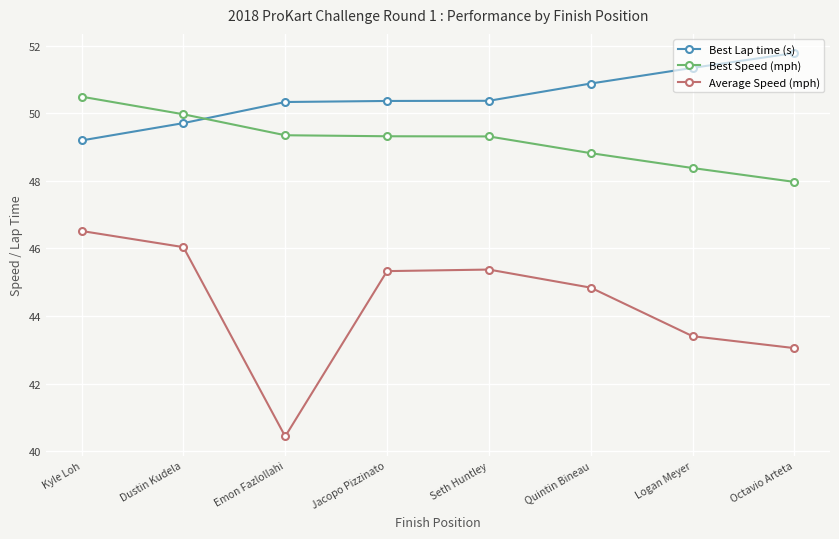

Count the number of data series in this chart.

3